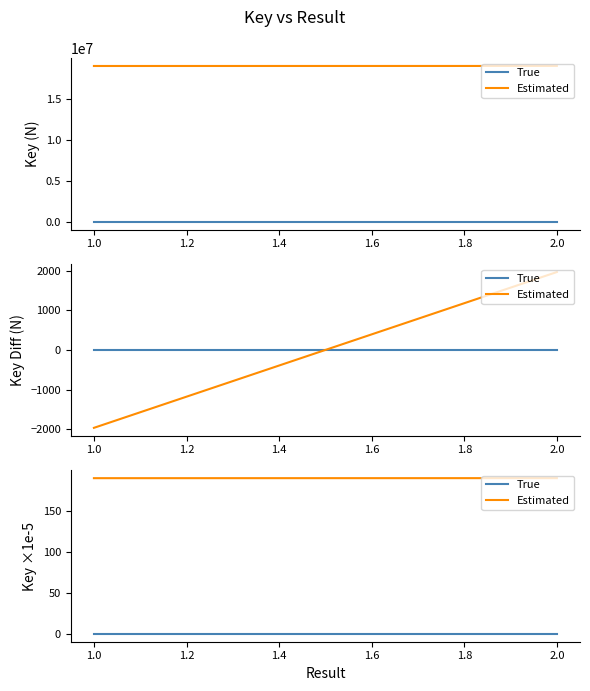

True or false: True has a value of 0.0 at 2.0.

True